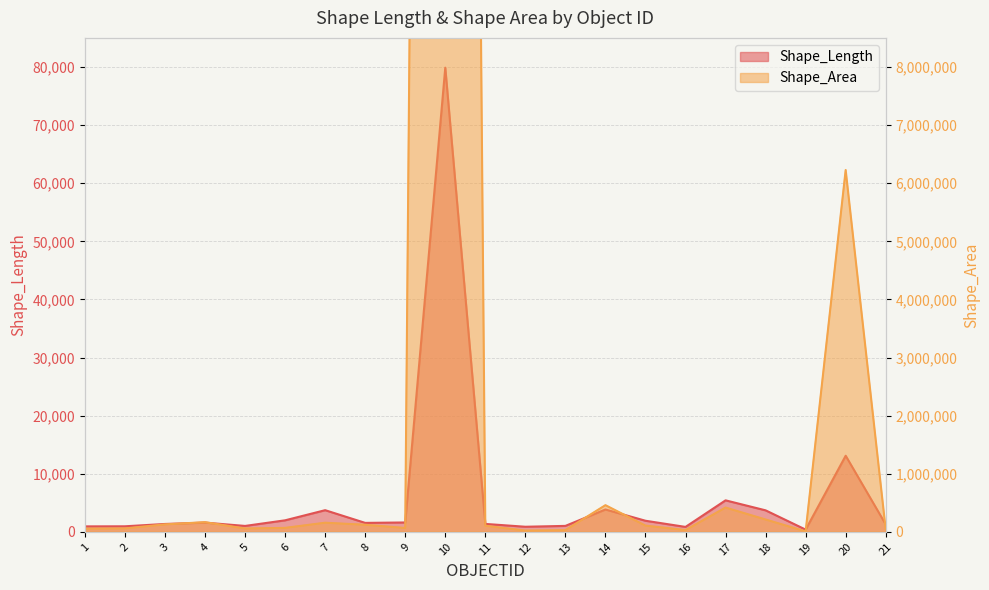

The value of Shape_Length at 10 is 16003.3. True or false?

False